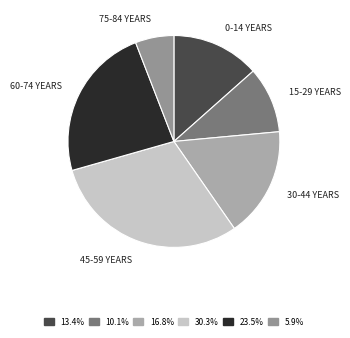

Is there a majority slice in this chart?

No